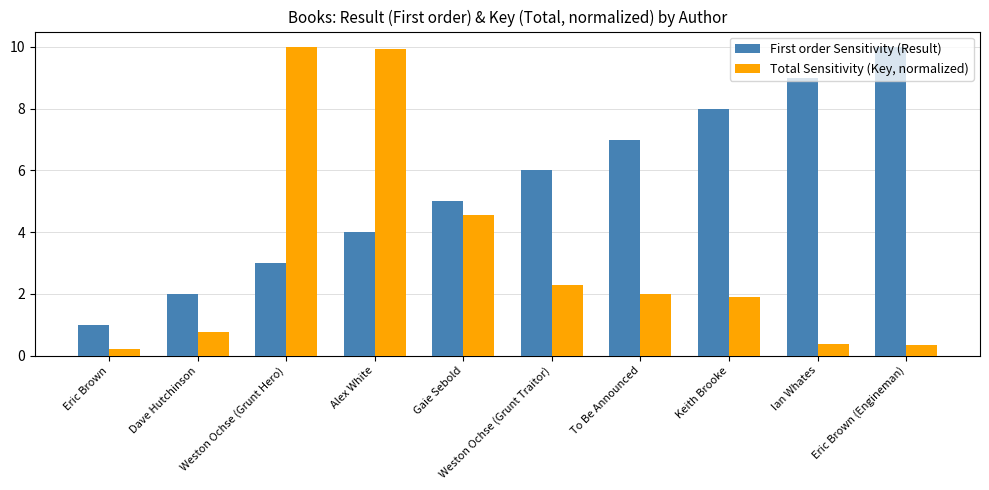

What is the difference between the highest and lowest values at Dave Hutchinson?

1.2